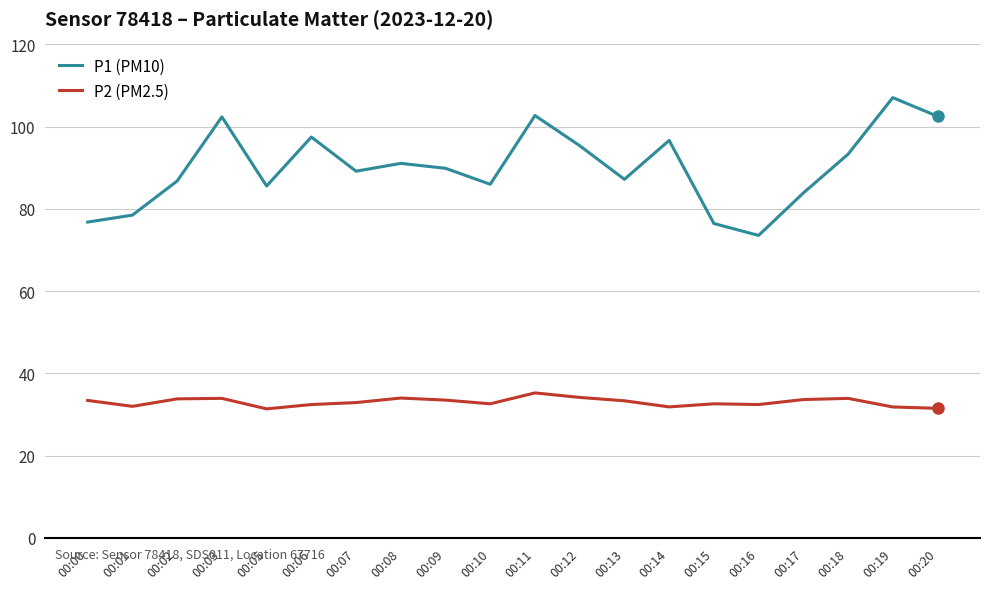

True or false: P2 (PM2.5) and P1 (PM10) cross at least once.

False